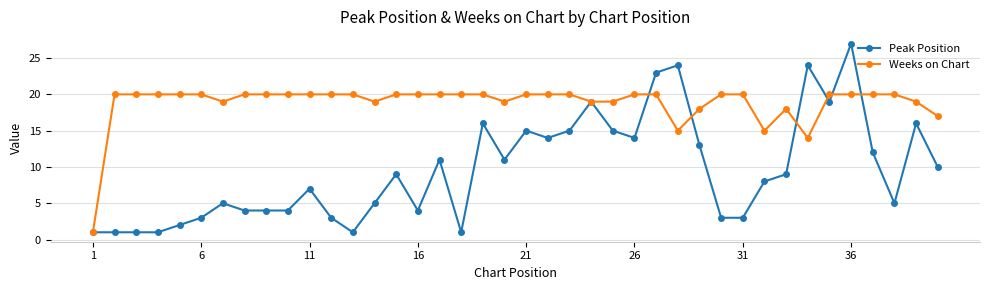

What are all the series names shown in the legend?

Peak Position, Weeks on Chart